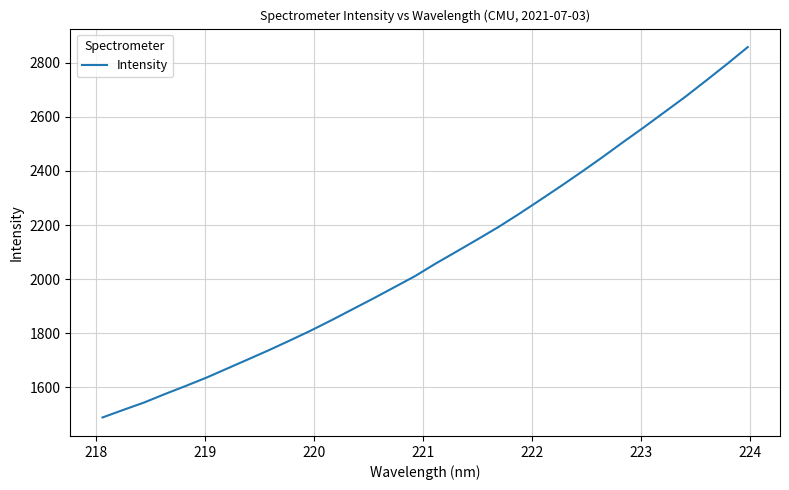

What is the maximum value shown in the chart?

2857.3